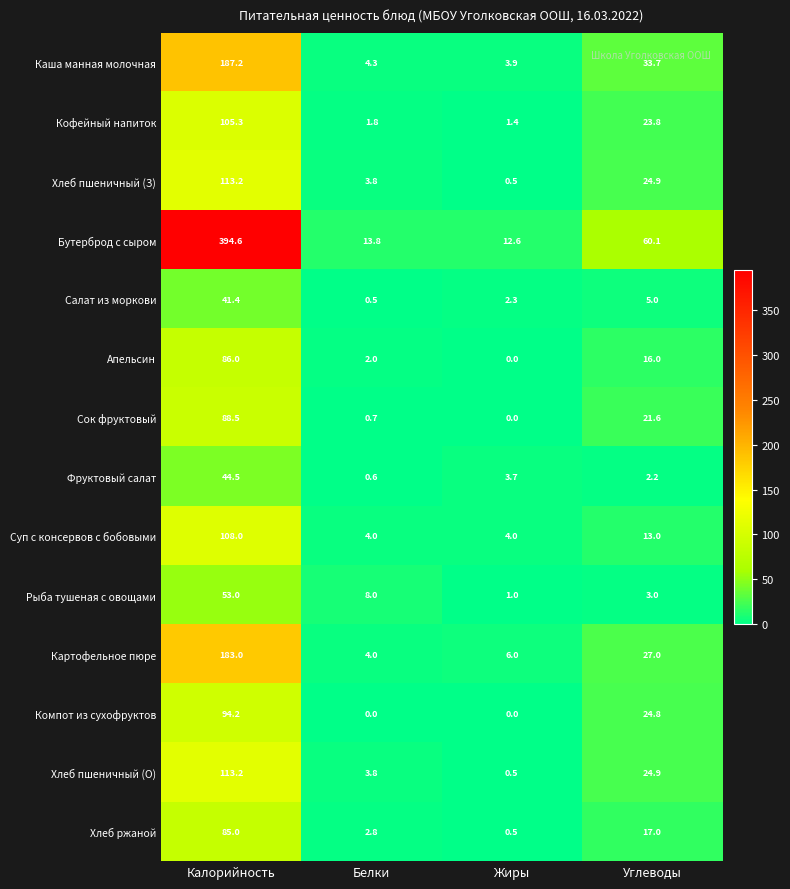

How many categories are shown in the chart?

4